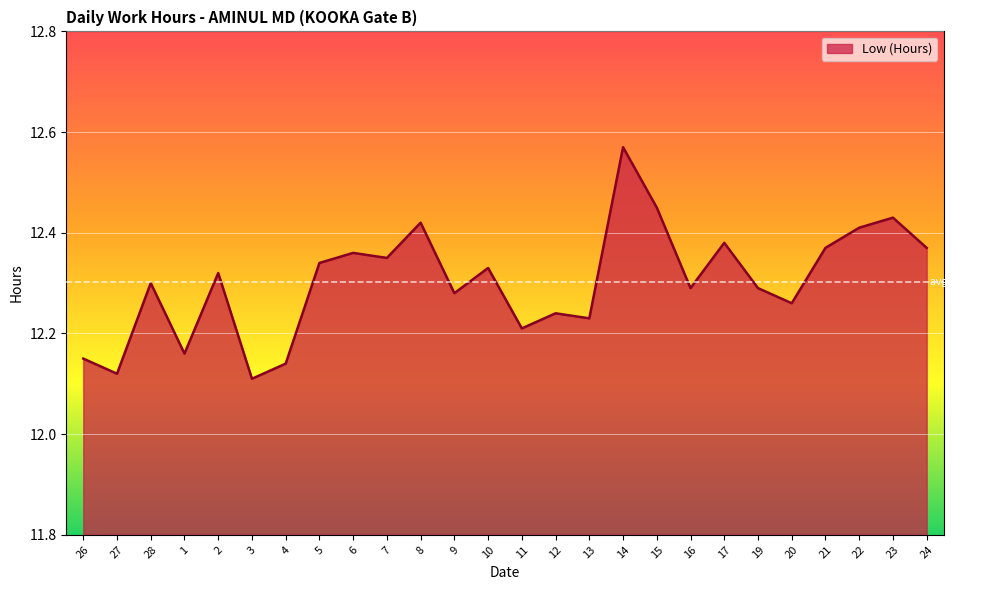

Approximately how many times larger is the value at 12 compared to 13?

1.0